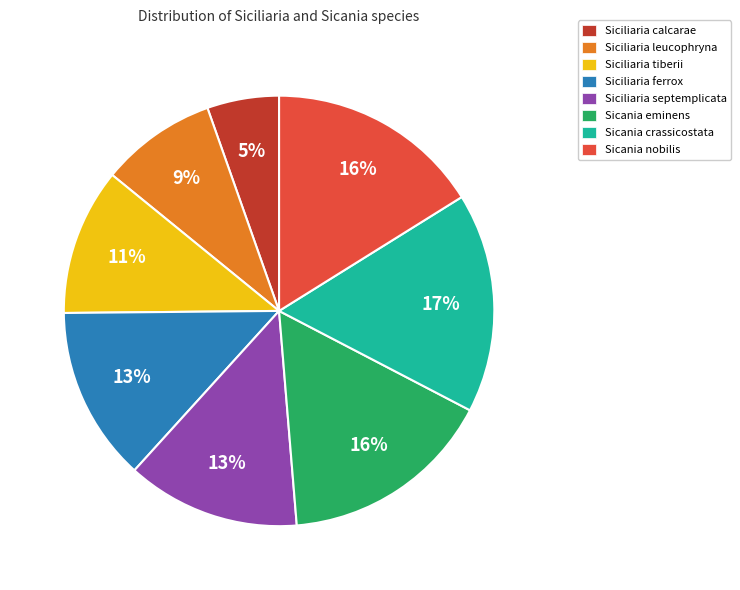

Which slice is the smallest?

Siciliaria calcarae